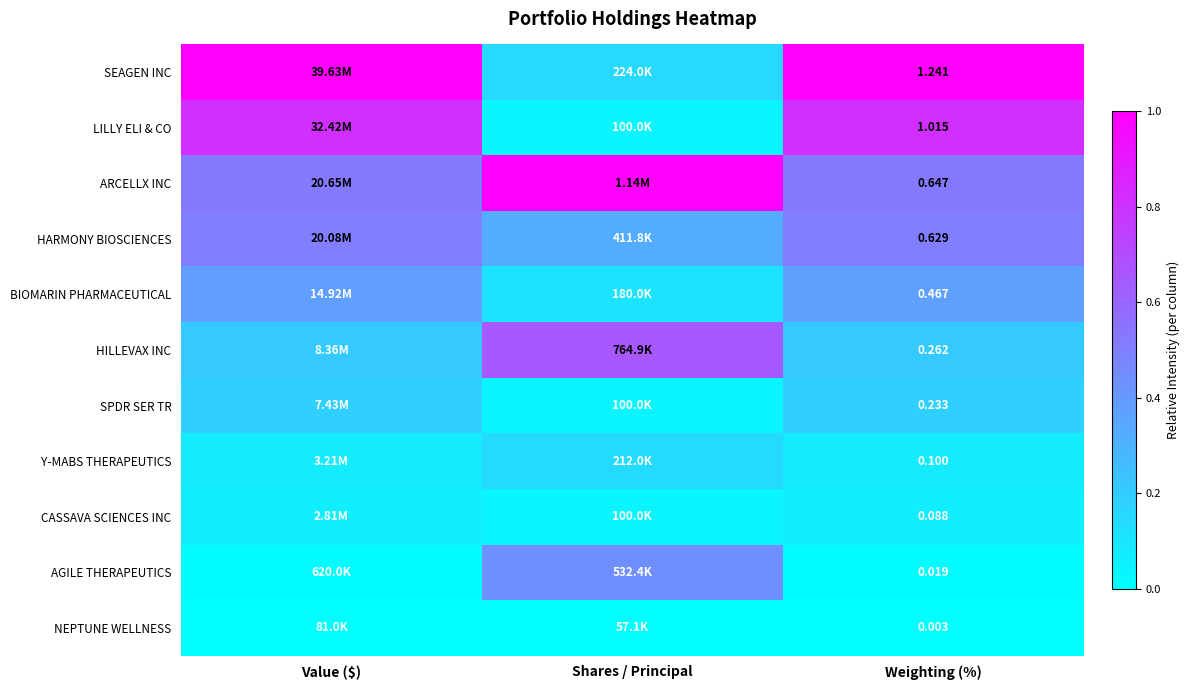

At Weighting (%), list the series in order from smallest to largest.

NEPTUNE WELLNESS, AGILE THERAPEUTICS, CASSAVA SCIENCES INC, Y-MABS THERAPEUTICS, SPDR SER TR, HILLEVAX INC, BIOMARIN PHARMACEUTICAL, HARMONY BIOSCIENCES, ARCELLX INC, LILLY ELI & CO, SEAGEN INC